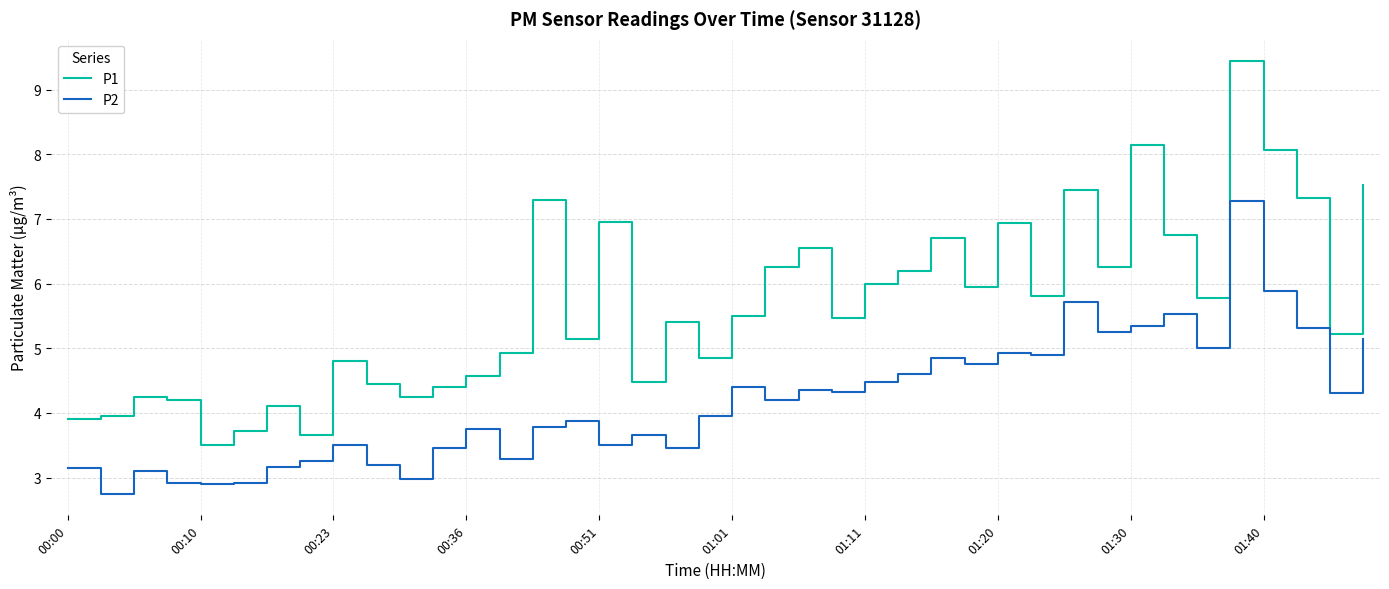

What is the maximum value for P2?

7.3